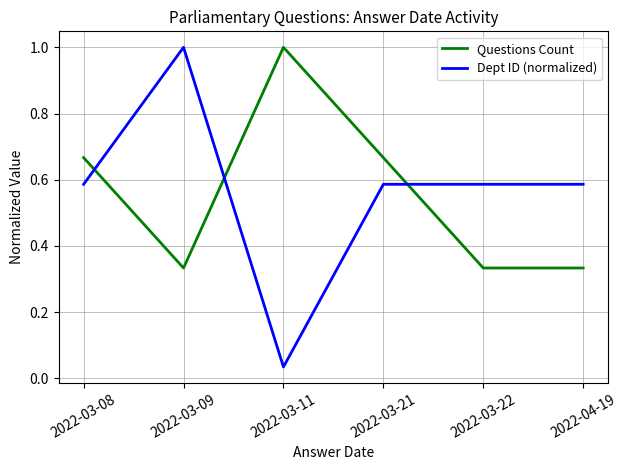

What position from the right is 2022-03-21?

3